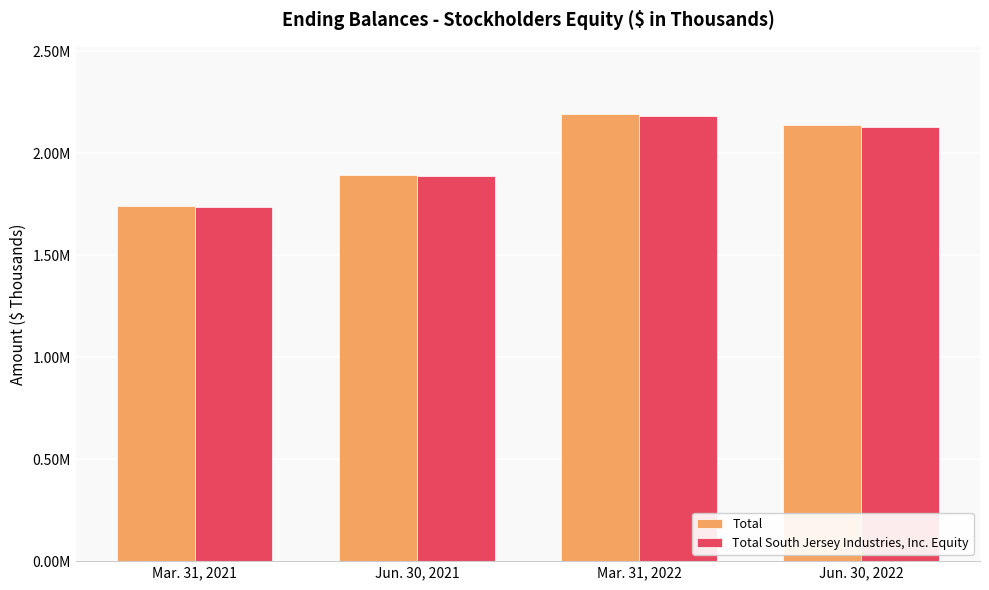

Reading left to right, extract all data points from this chart.

Total: 1743242	1894824	2192928	2137343
Total South Jersey Industries, Inc. Equity: 1737118	1887399	2182591	2126930